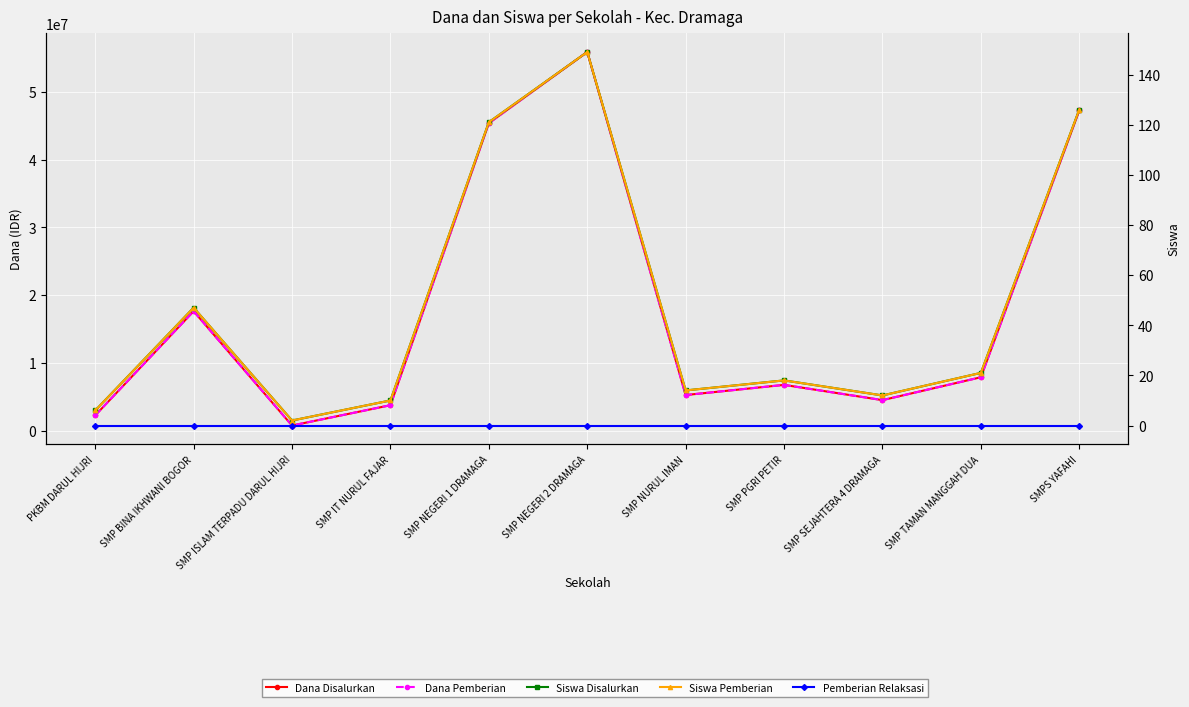

How many values in the Siswa Disalurkan series are below 18?

5